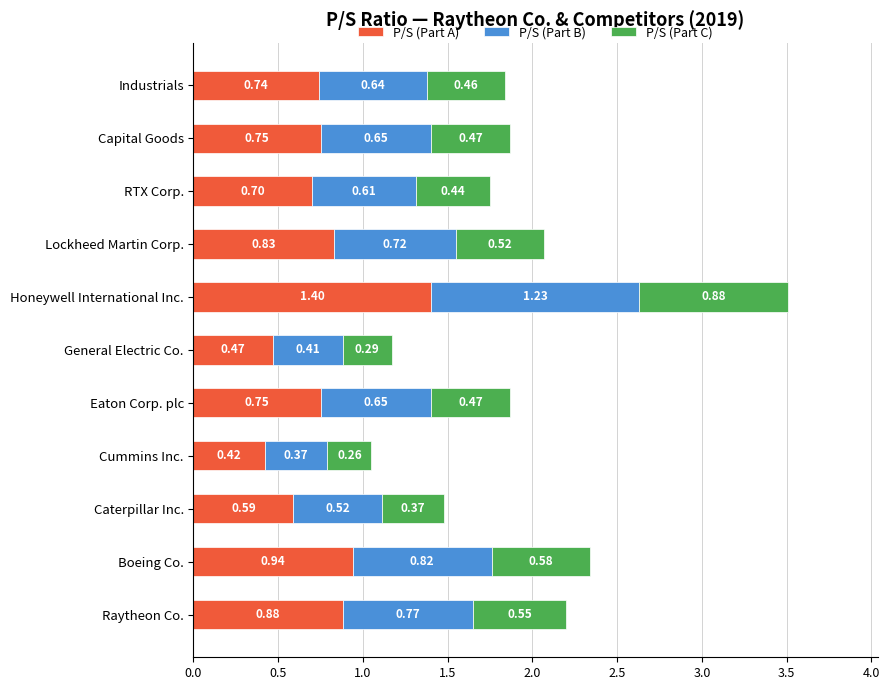

At which label does P/S (Part A) reach its peak?

Honeywell International Inc.